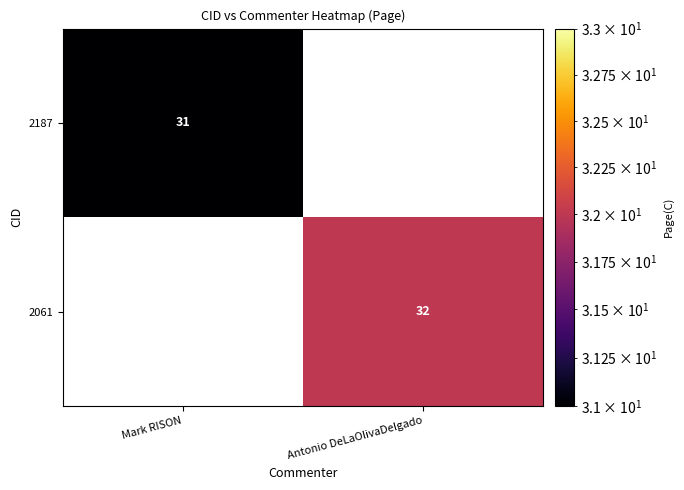

Is it true that 2187 equals 20 at Antonio DeLaOlivaDelgado?

False